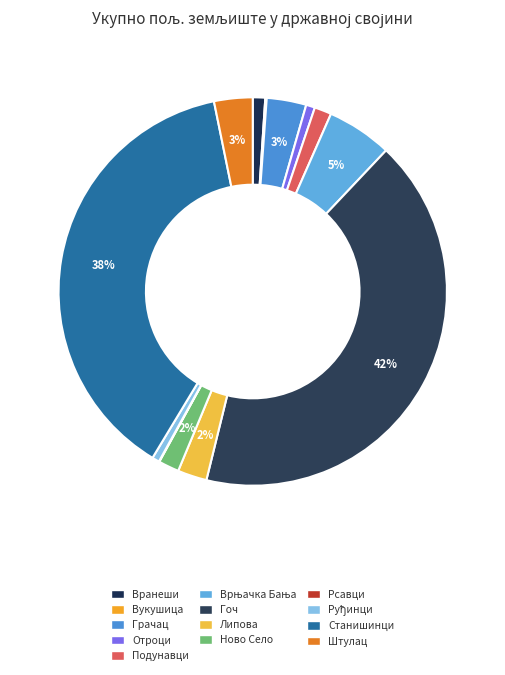

To the nearest percent, what portion does Подунавци represent?

1%